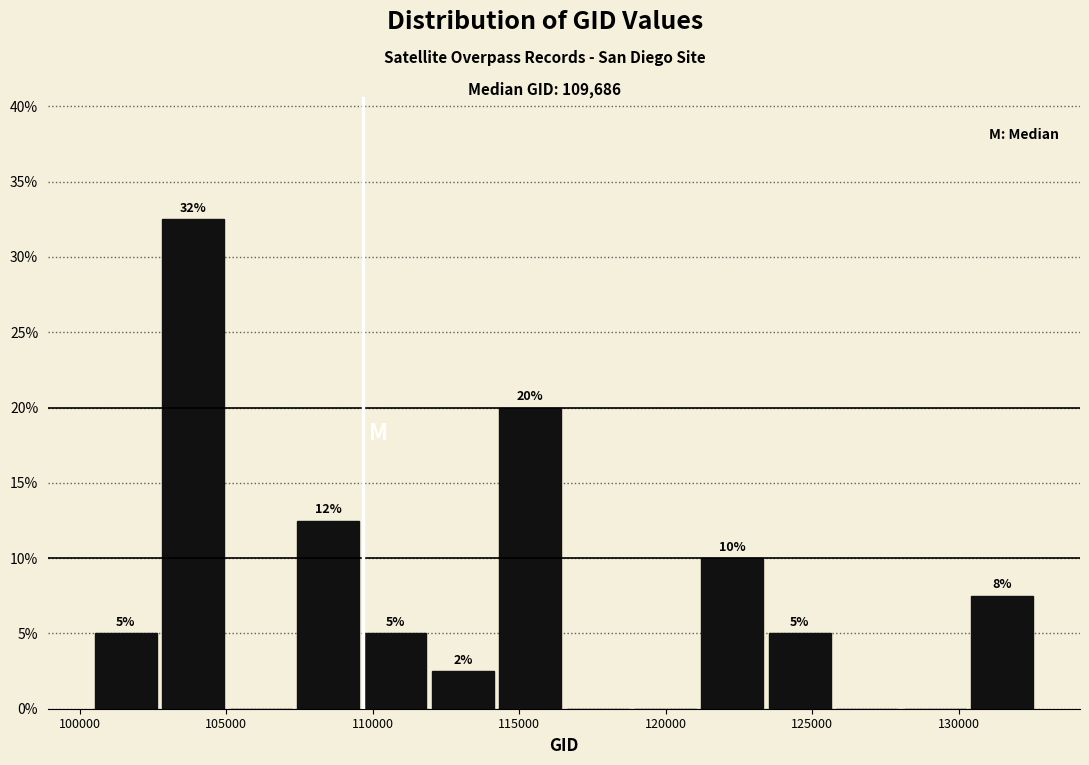

Over which range of the x-axis is the bar tallest?

102500 to 105000